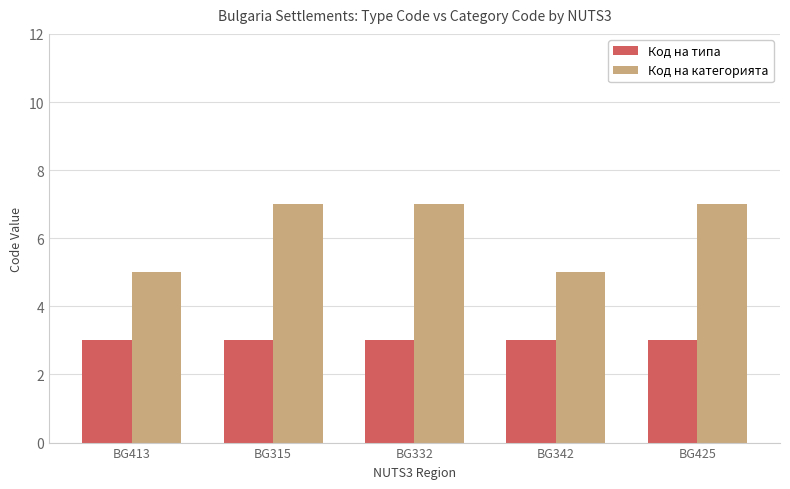

At BG413, list the series in order from smallest to largest.

Код на типа, Код на категорията